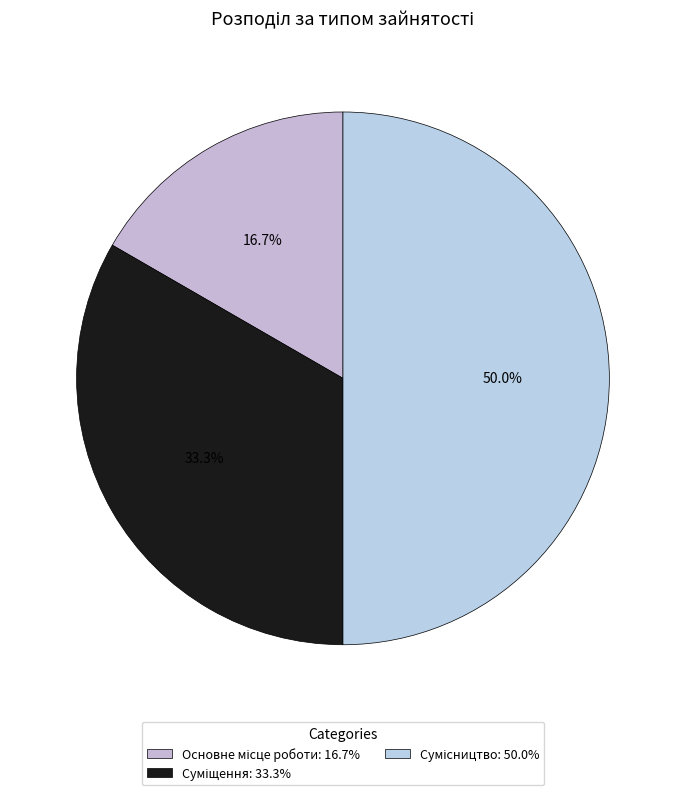

To the nearest percent, what is the average slice percentage?

33%